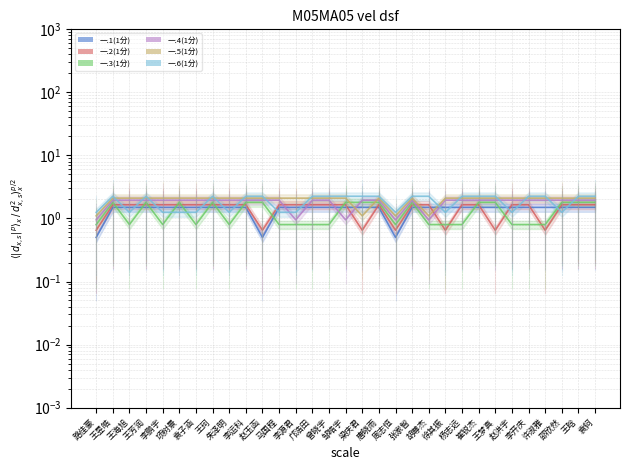

At which category is the sum across all series the highest?

王昱皓